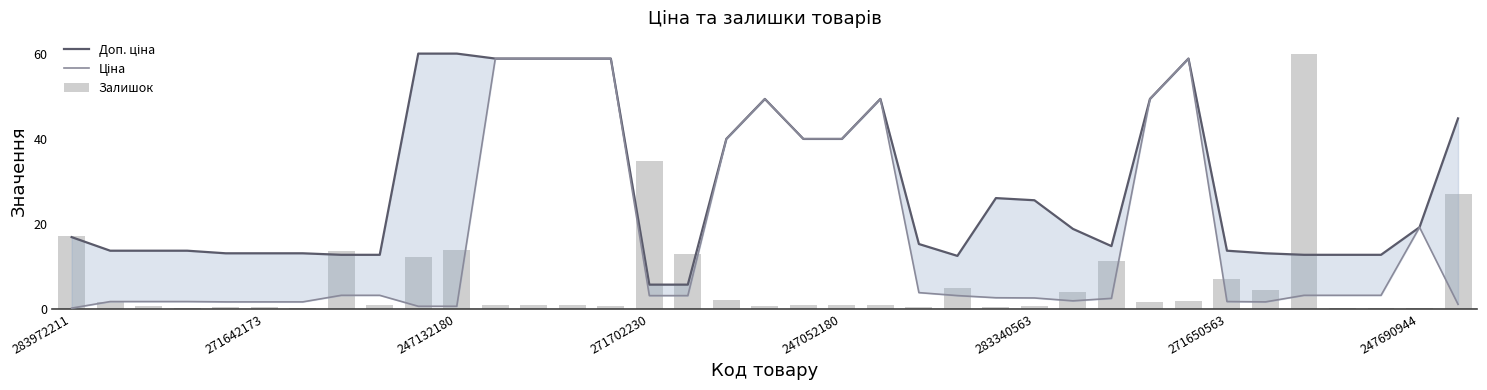

Which has a higher value, 14 or 19?

14